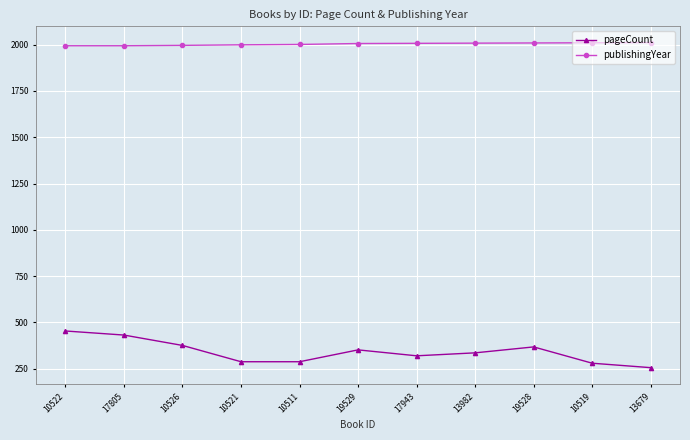

True or false: publishingYear and pageCount cross at least once.

False